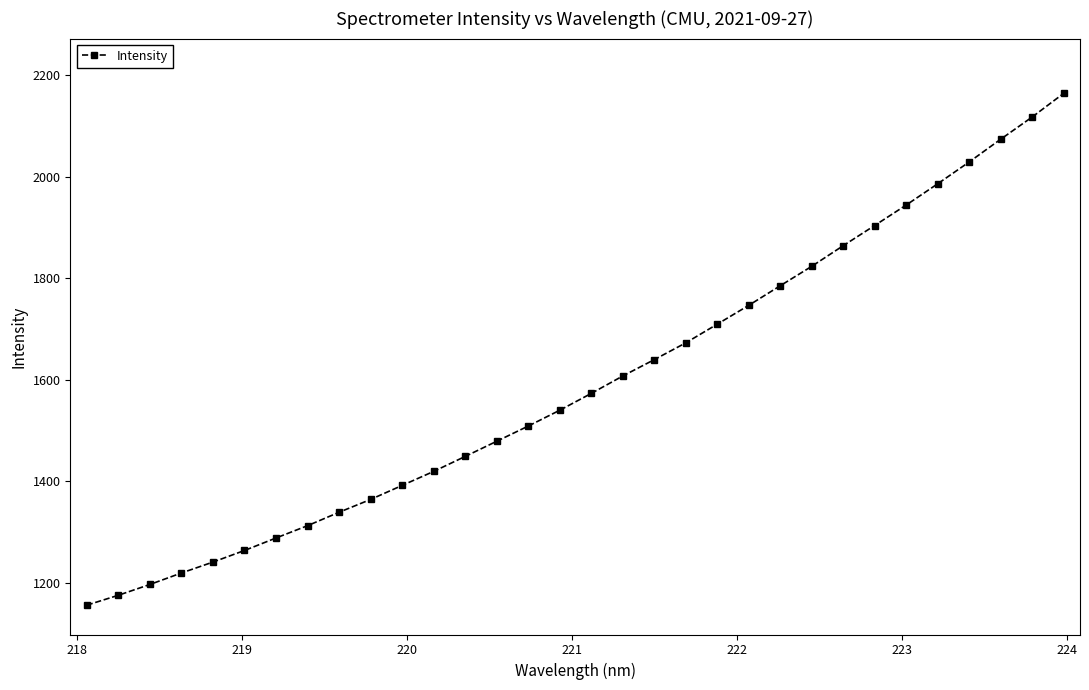

What is the difference between the maximum and minimum values?

1008.3